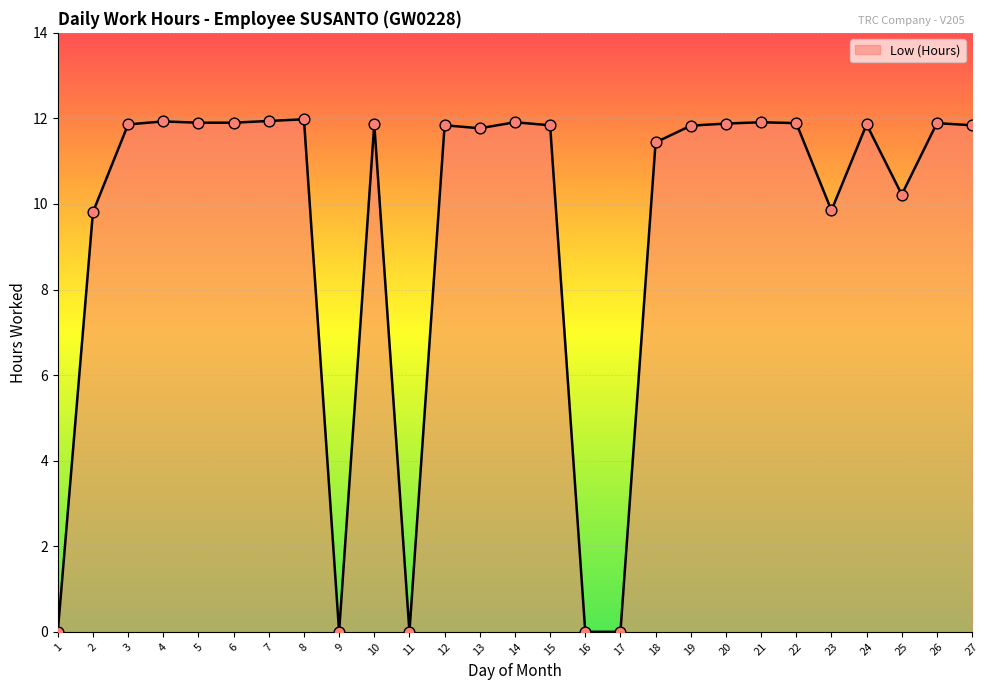

What is the ratio of the value at 27 to the value at 6?

1.0